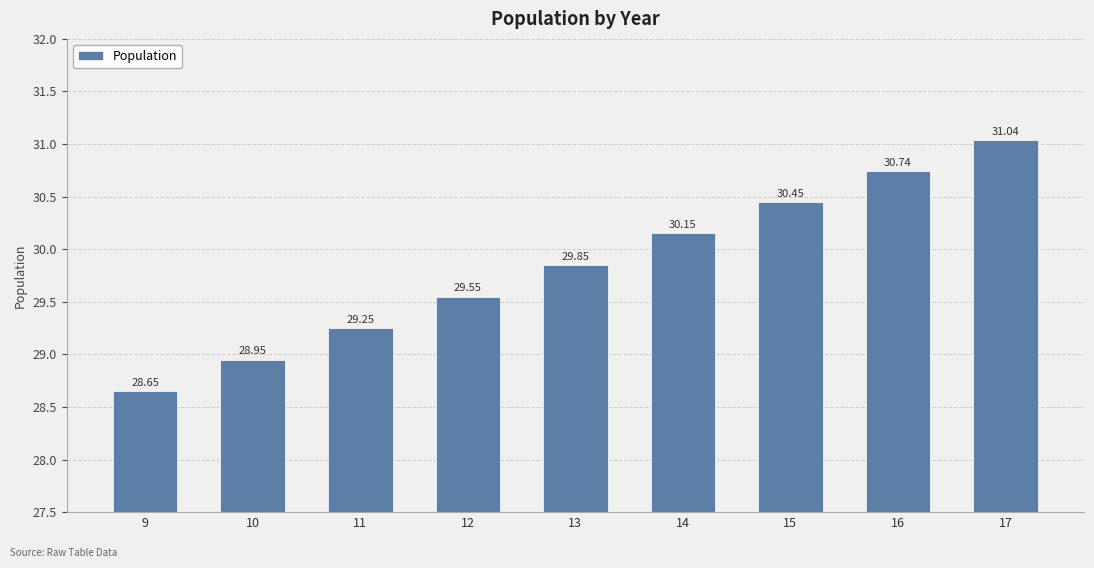

List the labels in order of value, smallest first.

9, 10, 11, 12, 13, 14, 15, 16, 17